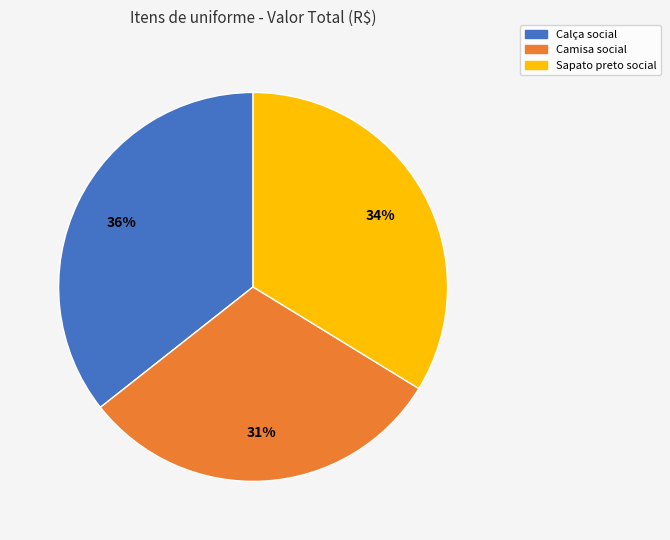

Combined, do Calça social and Camisa social account for over 50%?

Yes